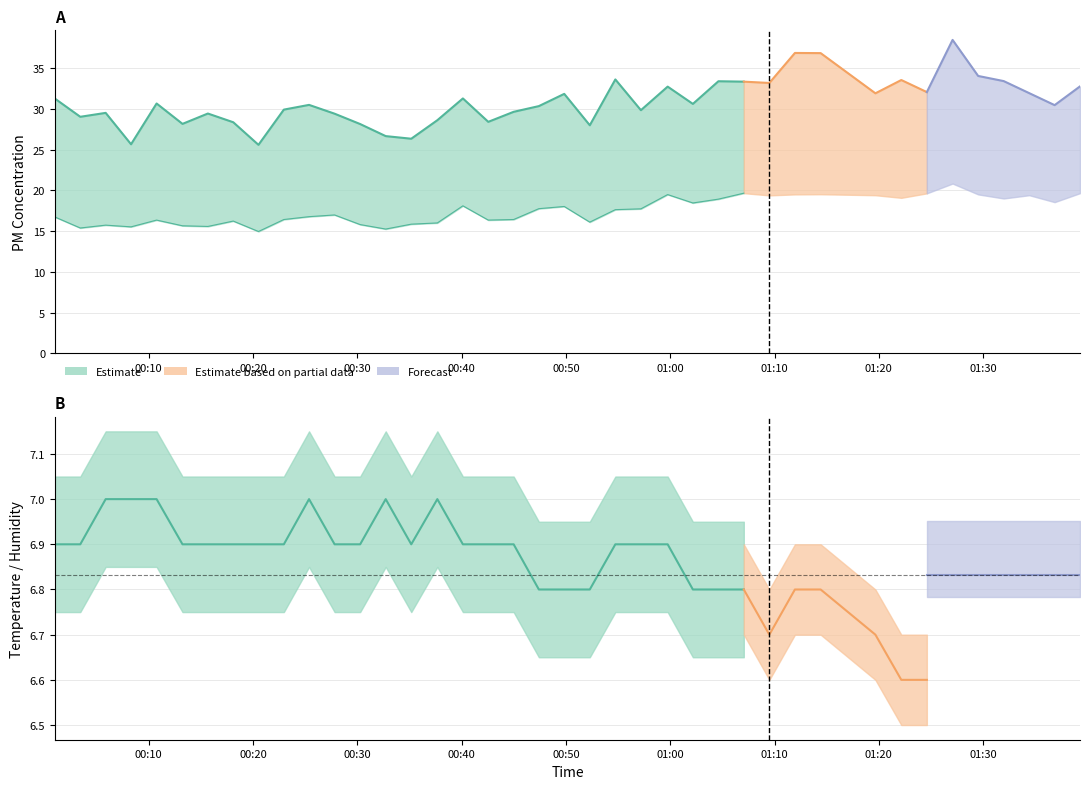

Approximately how many times larger is the value at 01:10 compared to 01:00?

1.0